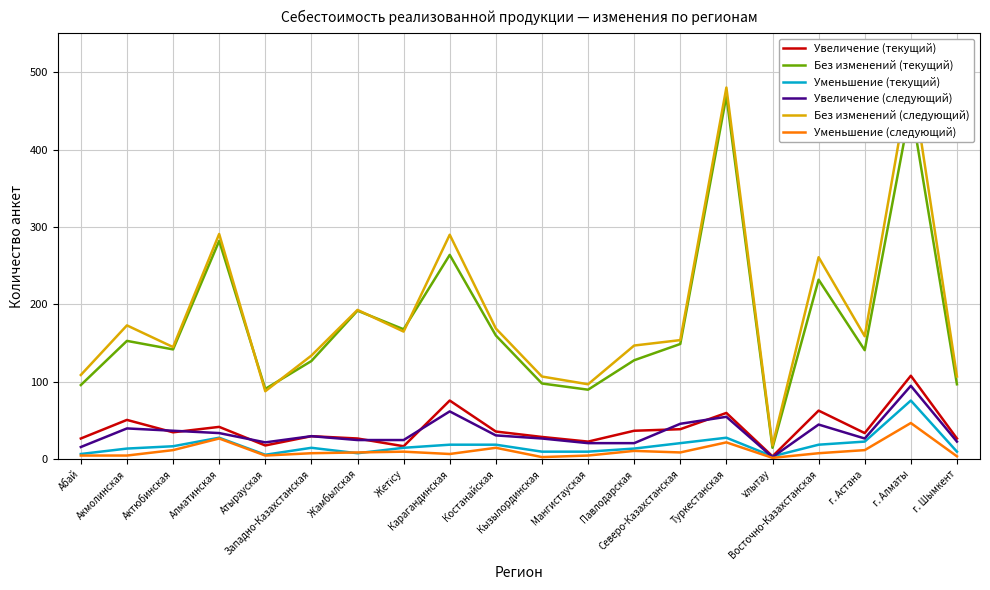

Is it true that Уменьшение (следующий) equals 3 at Мангистауская?

False